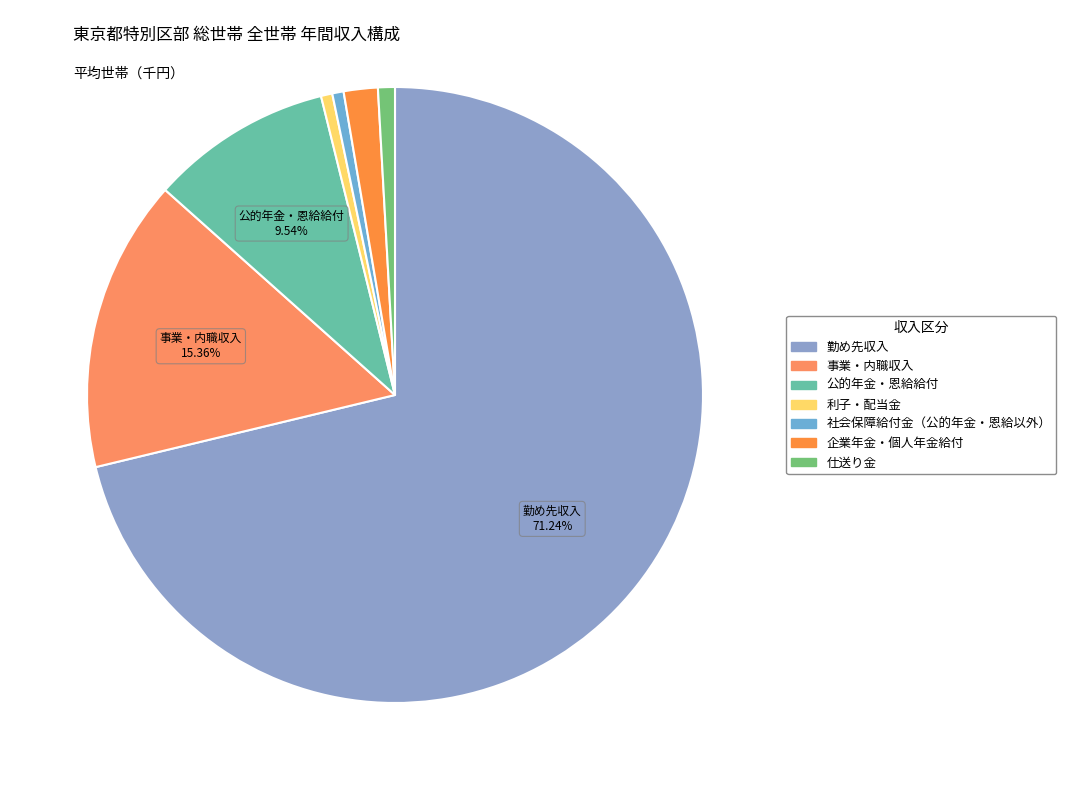

How many slices are in this pie chart?

7